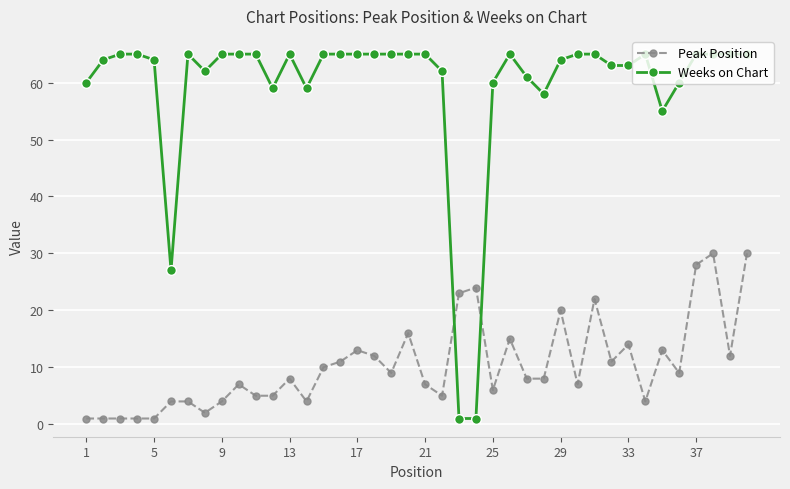

How many series are shown in this chart?

2